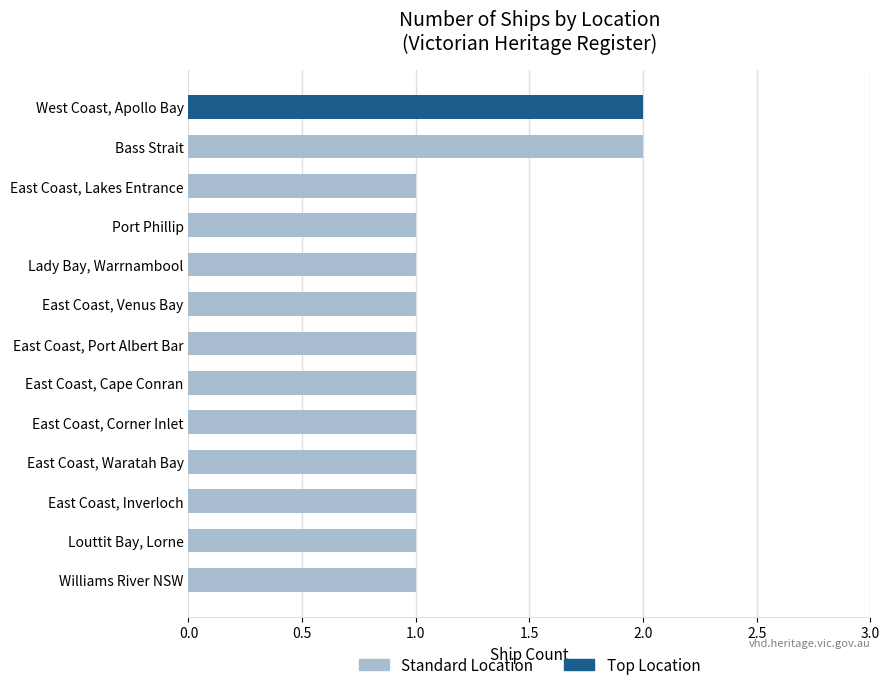

What is the ratio of the value at East Coast, Venus Bay to the value at Bass Strait?

0.5